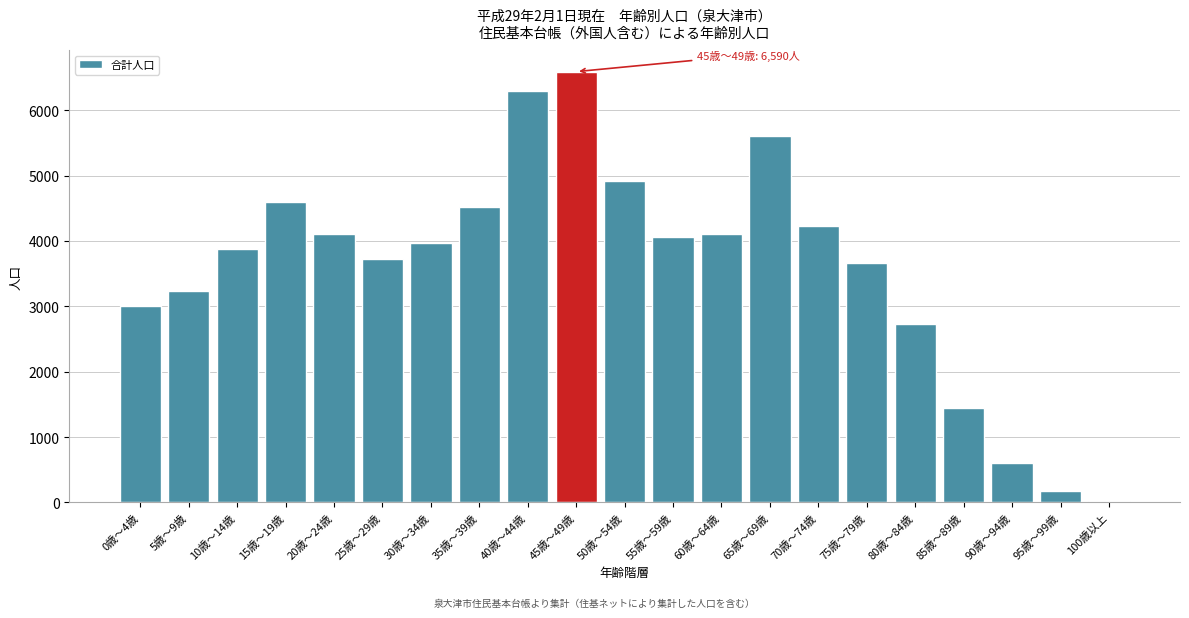

What is the label of the 8th bar from the right?

65歳～69歳